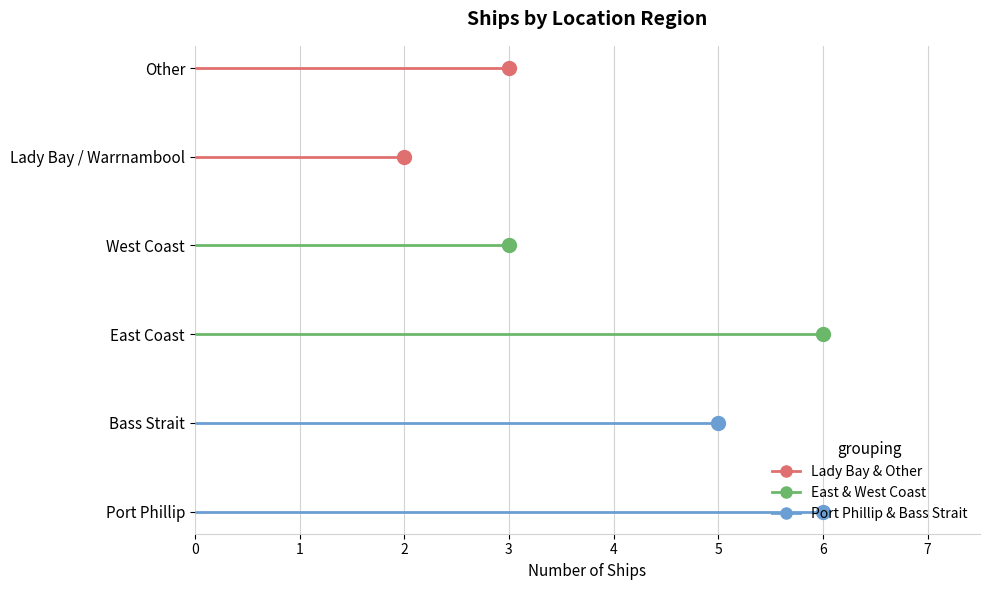

Reading right to left, list all the values displayed in this chart.

3	2	3	6	5	6